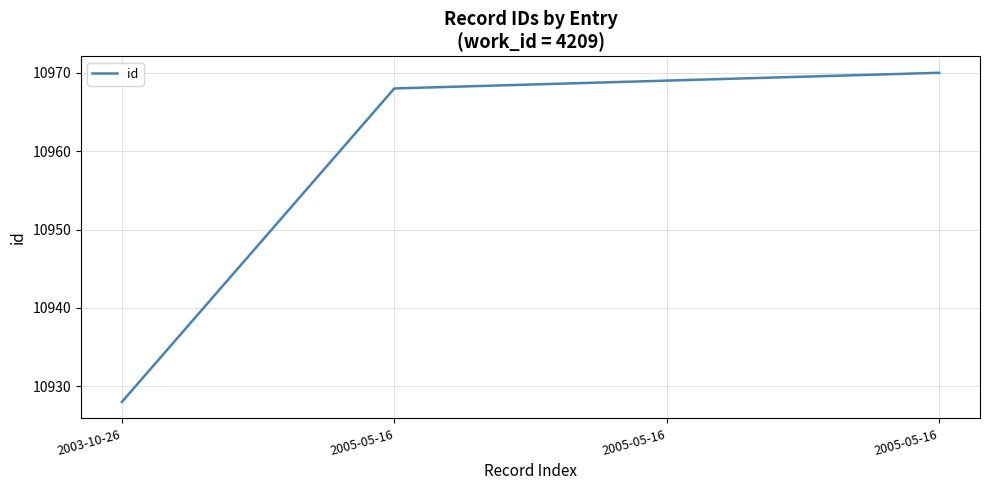

What is the ratio of the value at 2003-10-26 to the value at 2005-05-16?

1.0